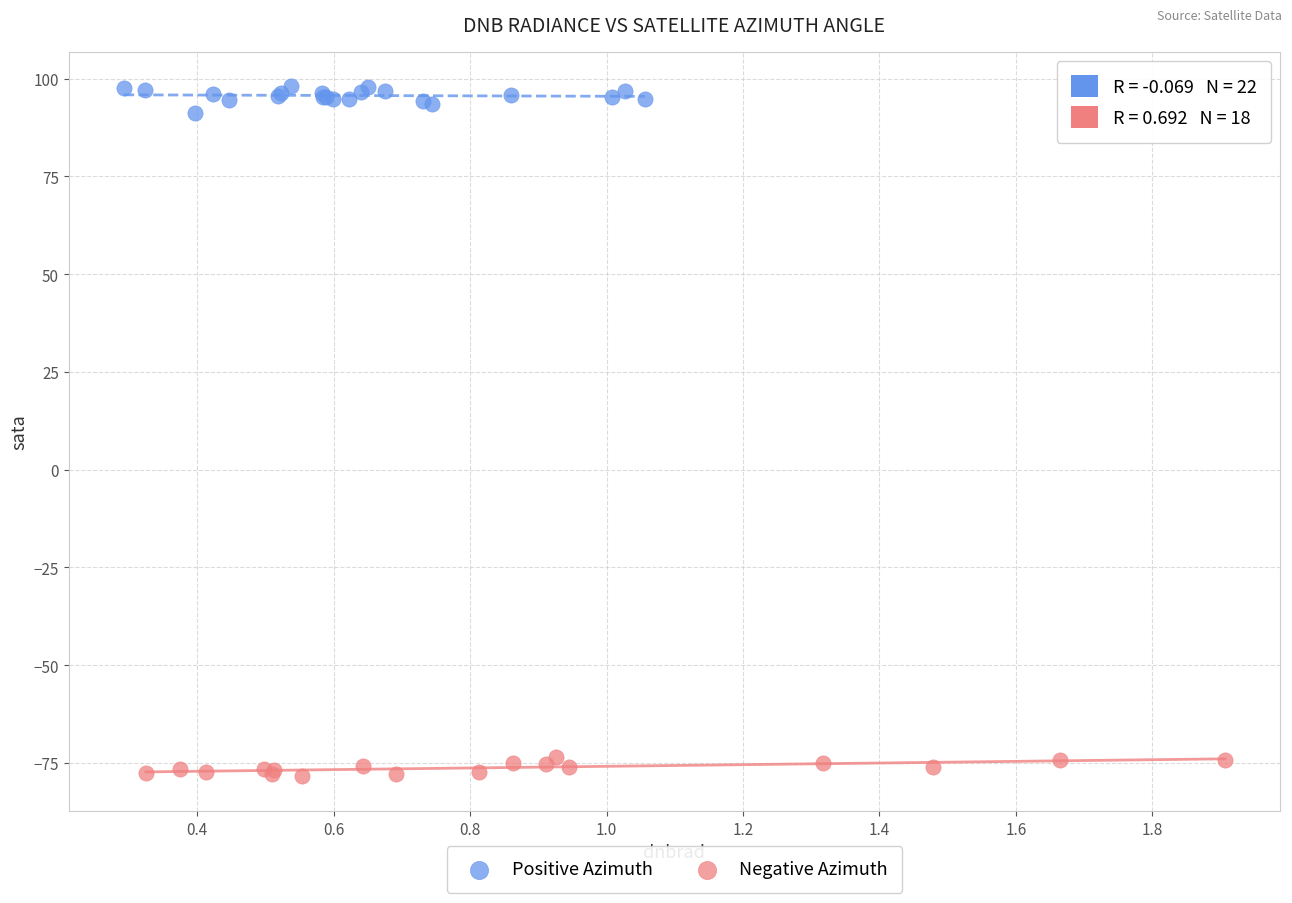

Which series contains the highest Y value?

Positive Azimuth